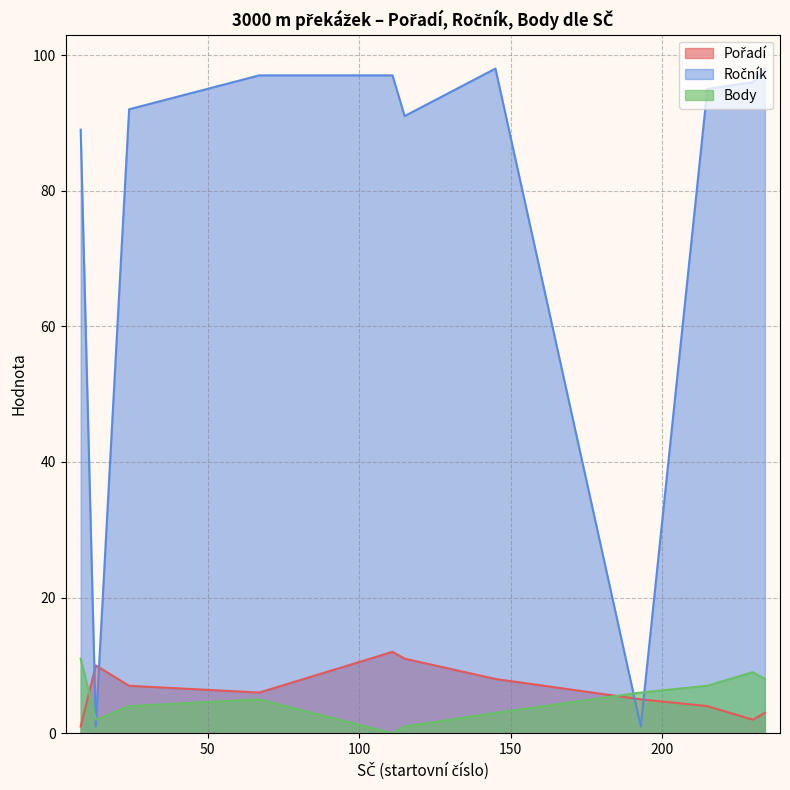

Which series has the largest range (max minus min)?

Ročník